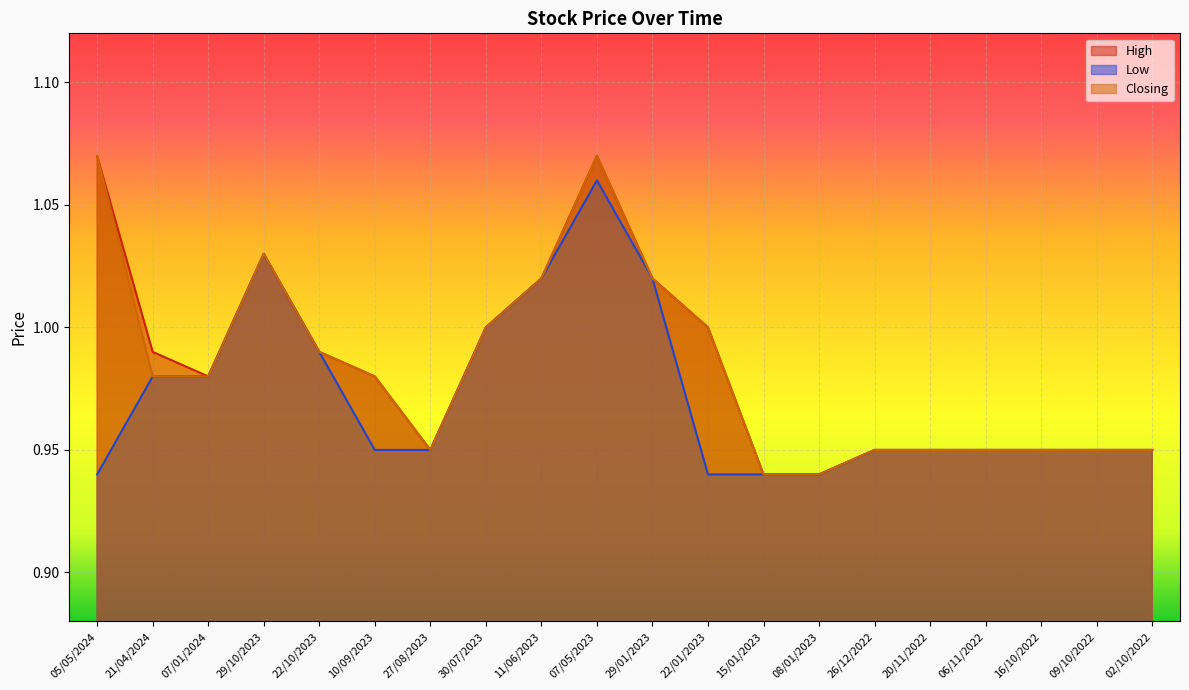

Which category has the highest value across all series?

05/05/2024